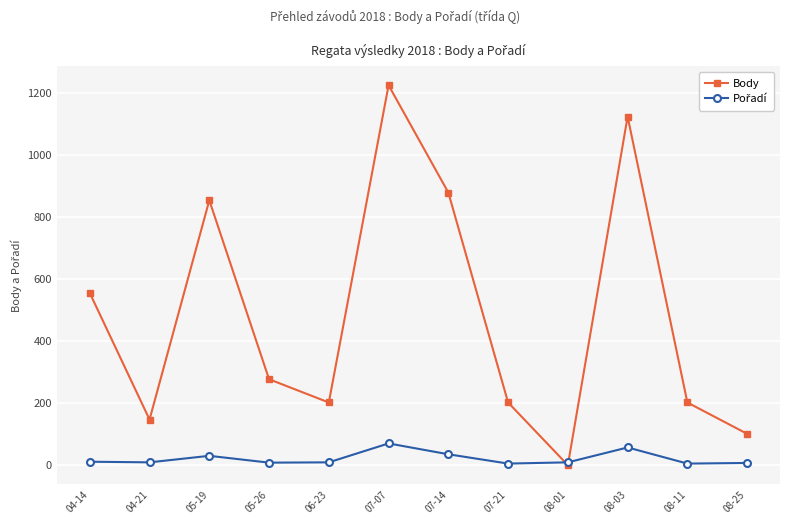

Which series changed the most between 04-21 and 08-25?

Body